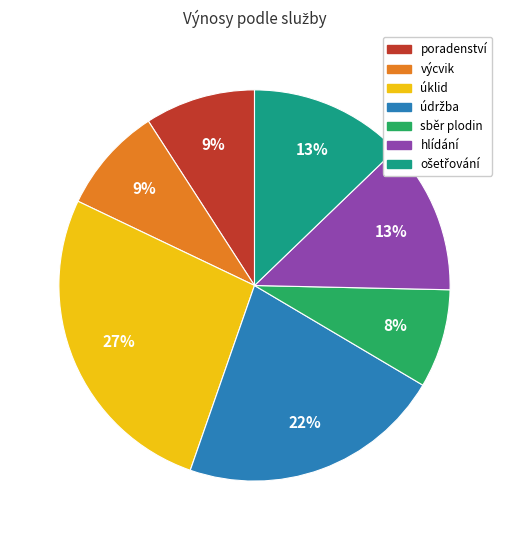

To the nearest percent, what is the average slice percentage?

14%